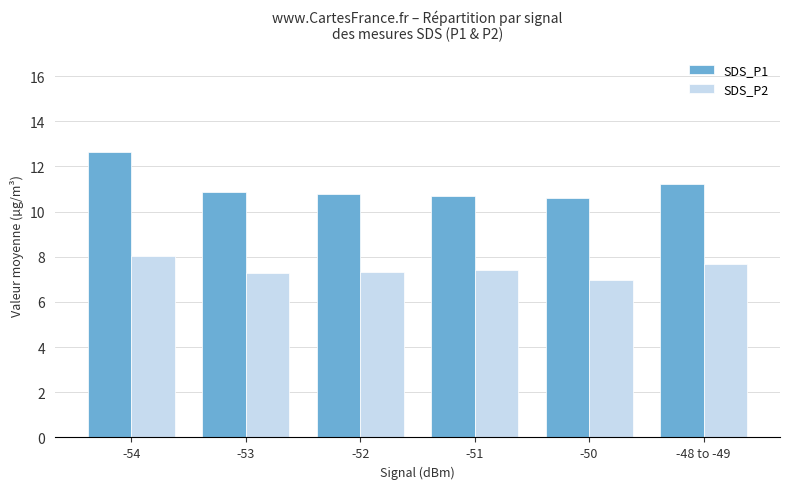

What is the difference between the second highest and minimum values in the SDS_P1 series?

0.6